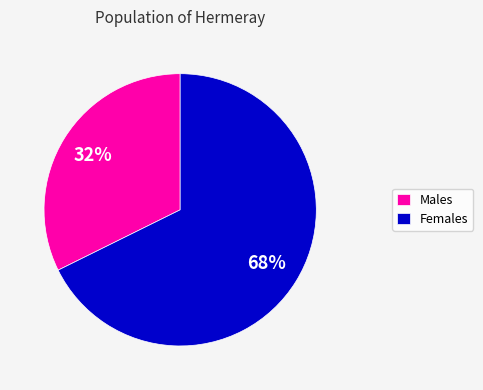

Is the sum of Females and Males greater than half?

Yes